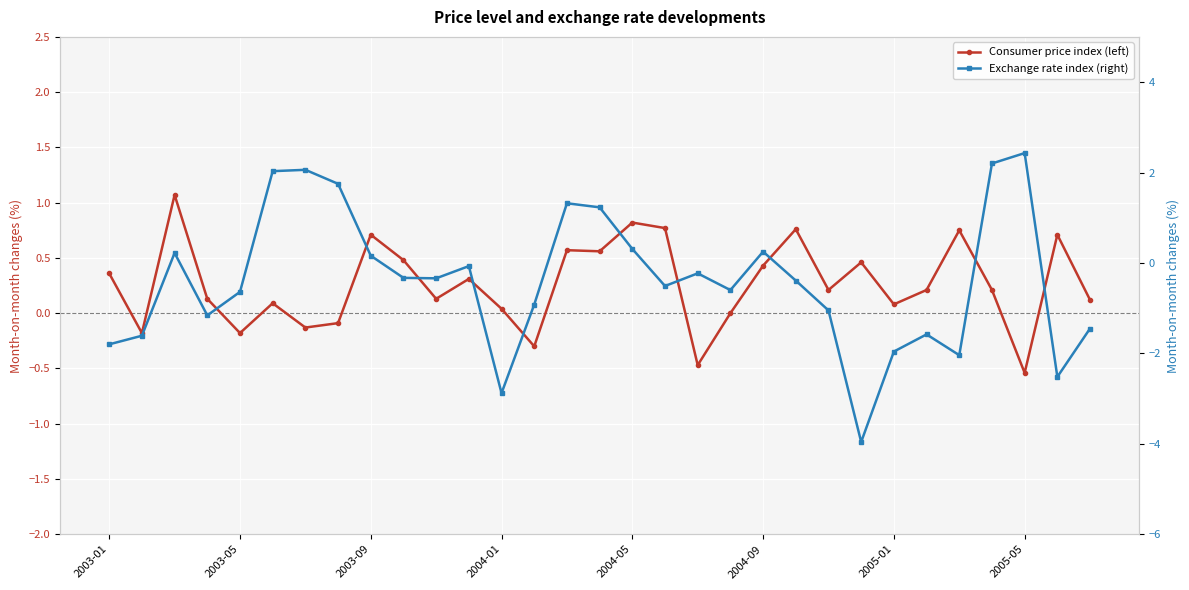

What is the total value across all series at 18?

-0.7